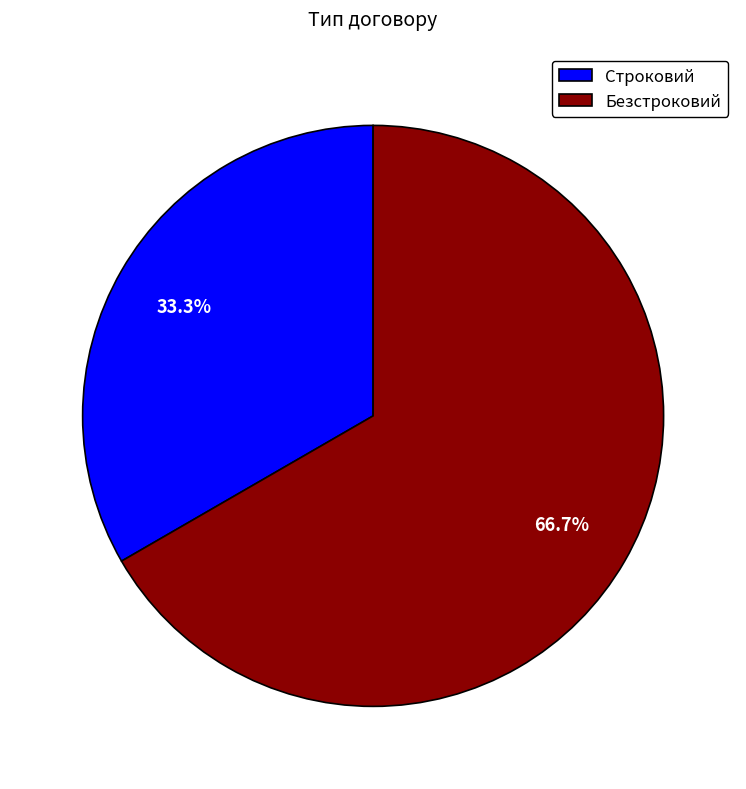

How many segments does this pie chart have?

2